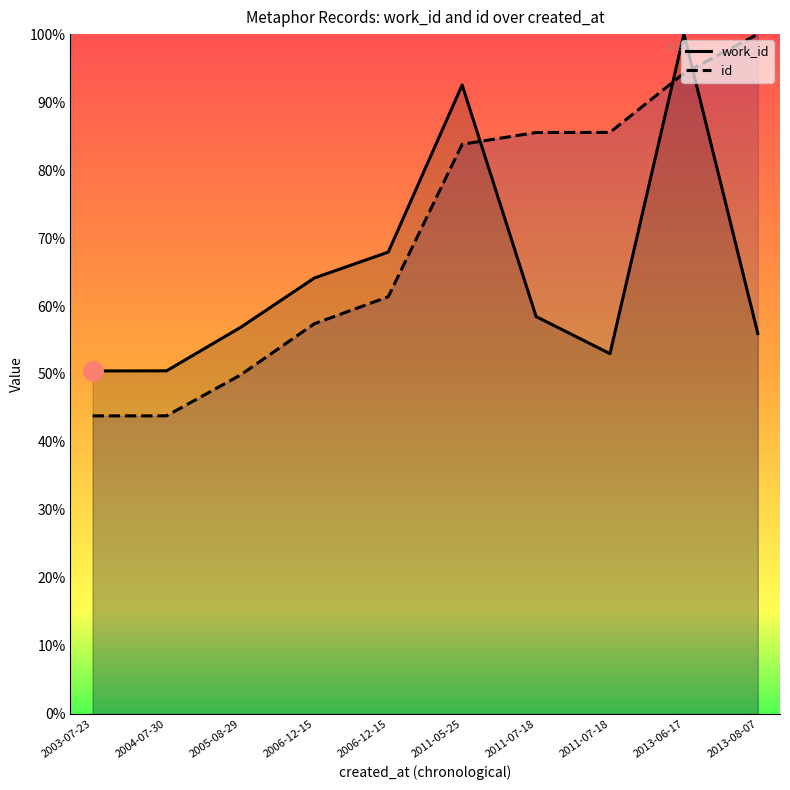

Read the id value at 2013-06-17.

94.2